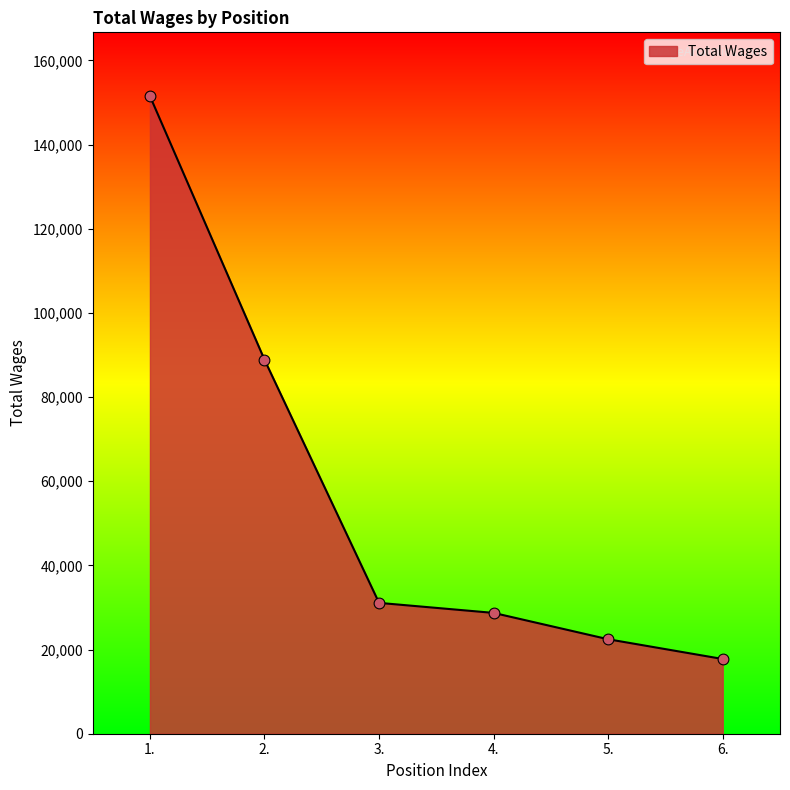

What is the ratio of the value at 3. to the value at 1.?

0.2